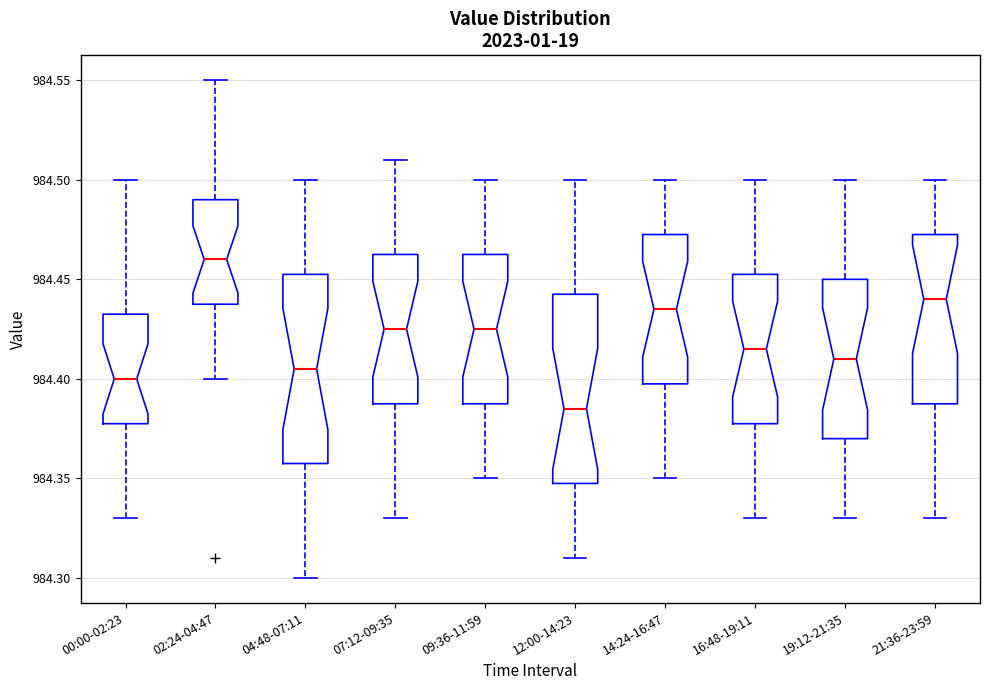

Reading left to right, transcribe this box plot: for each box, give where its median line is, the range the box spans, and where its two whiskers end, as read against the y-axis. The values are not printed on the chart, so give them approximately, as read against the axis.

00:00-02:23: median 984.400, box 984.380 to 984.435, whiskers 984.330 to 984.500
02:24-04:47: median 984.460, box 984.440 to 984.490, whiskers 984.400 to 984.550
04:48-07:11: median 984.405, box 984.360 to 984.455, whiskers 984.300 to 984.500
07:12-09:35: median 984.425, box 984.390 to 984.465, whiskers 984.330 to 984.510
09:36-11:59: median 984.425, box 984.390 to 984.465, whiskers 984.350 to 984.500
12:00-14:23: median 984.385, box 984.350 to 984.445, whiskers 984.310 to 984.500
14:24-16:47: median 984.435, box 984.400 to 984.475, whiskers 984.350 to 984.500
16:48-19:11: median 984.415, box 984.380 to 984.455, whiskers 984.330 to 984.500
19:12-21:35: median 984.410, box 984.370 to 984.450, whiskers 984.330 to 984.500
21:36-23:59: median 984.440, box 984.390 to 984.475, whiskers 984.330 to 984.500